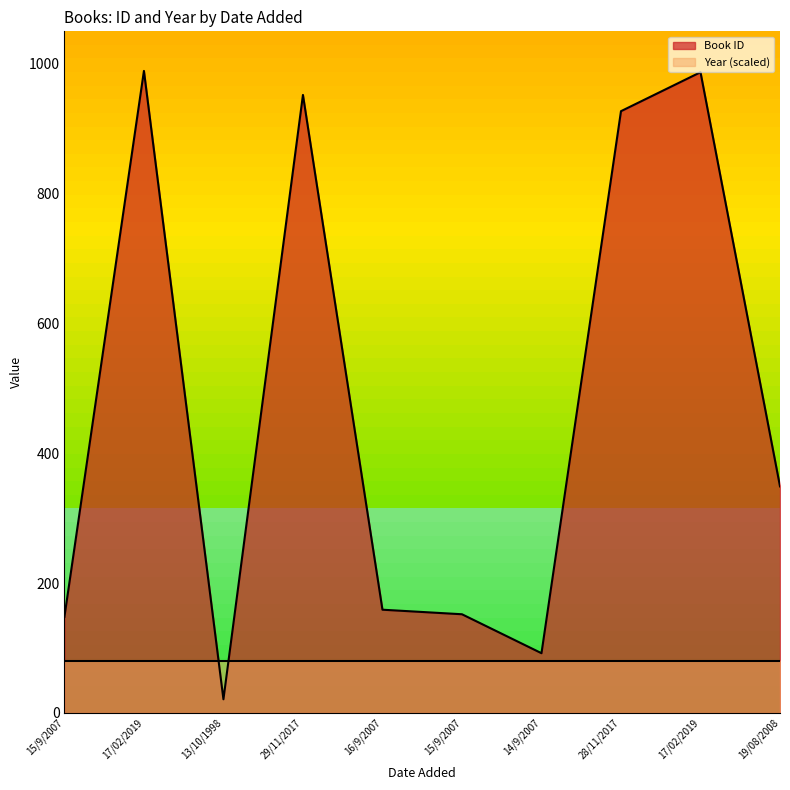

Where is the first local maximum?

17/02/2019